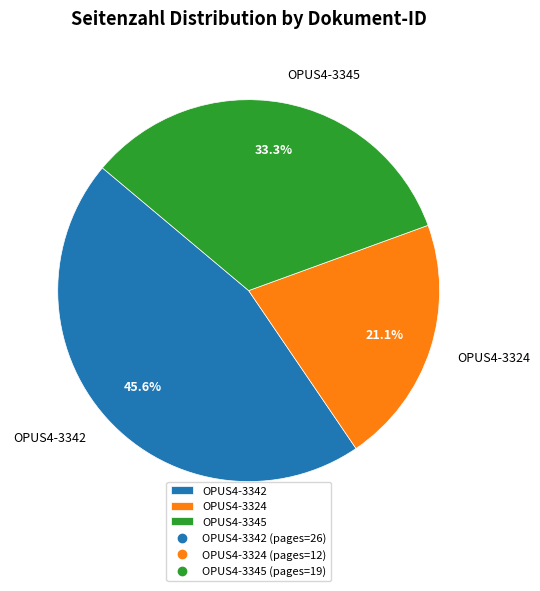

Approximately how many times larger is the value at OPUS4-3342 compared to OPUS4-3324?

2.2